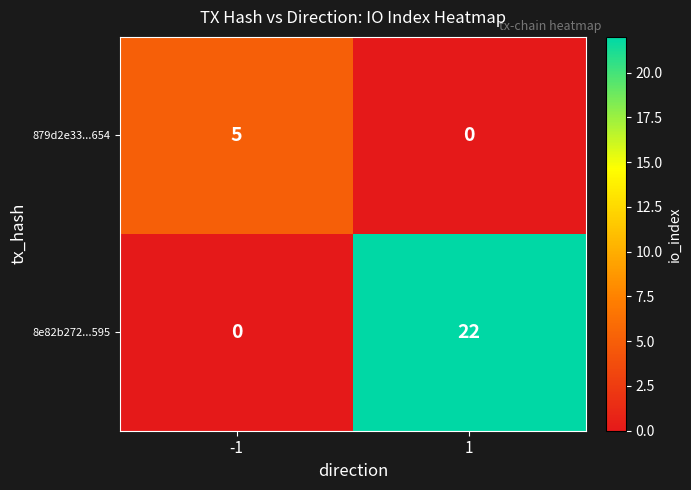

What is the total value across all series at -1?

5